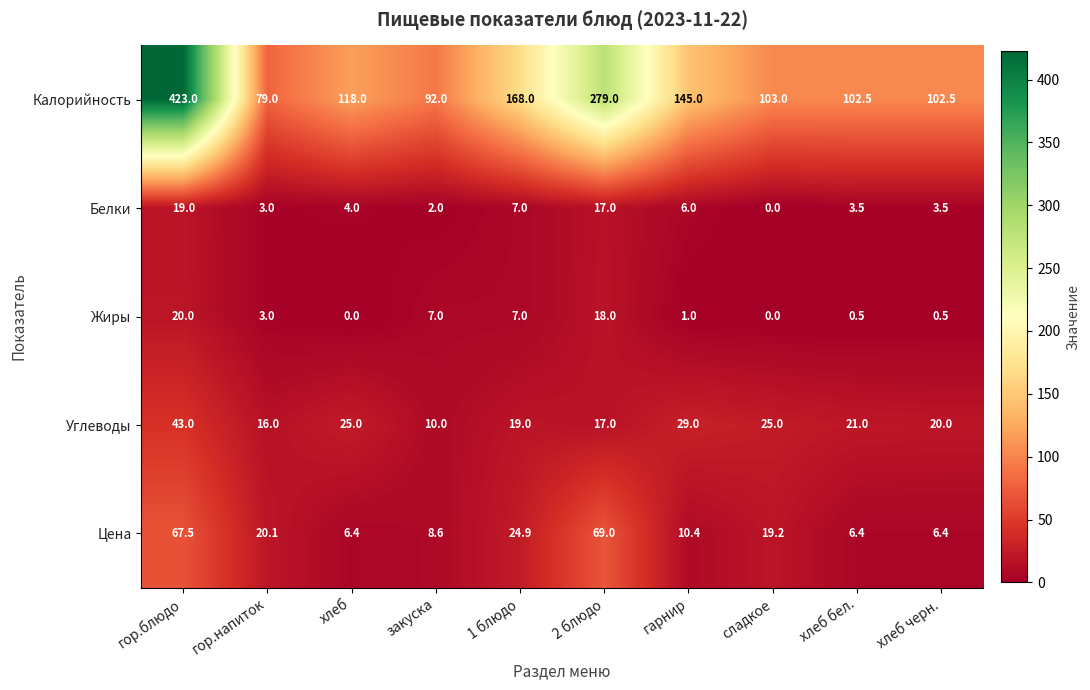

At which category is the sum across all series the highest?

гор.блюдо